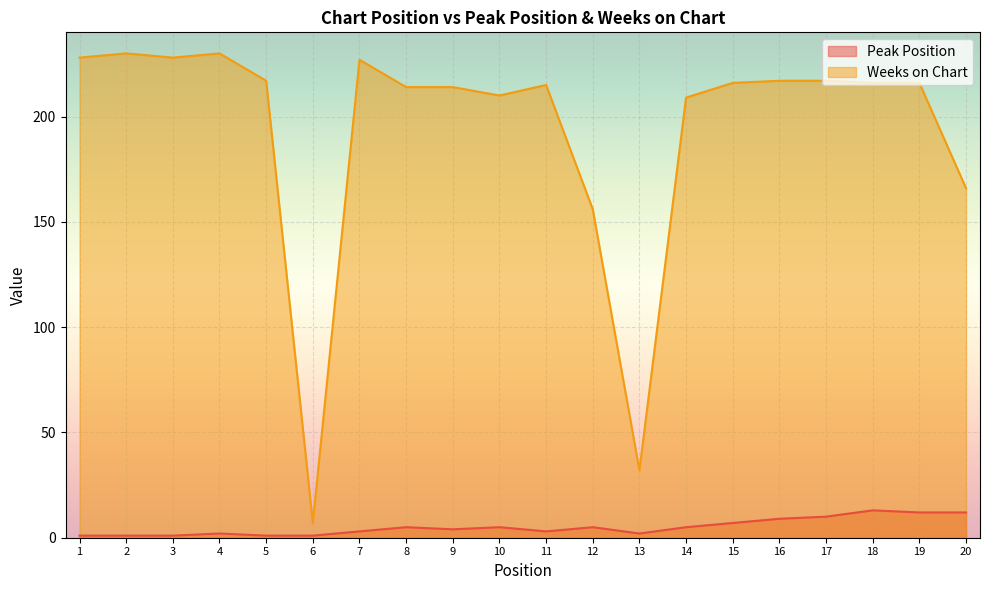

Which series changed the most between 6 and 14?

Weeks on Chart